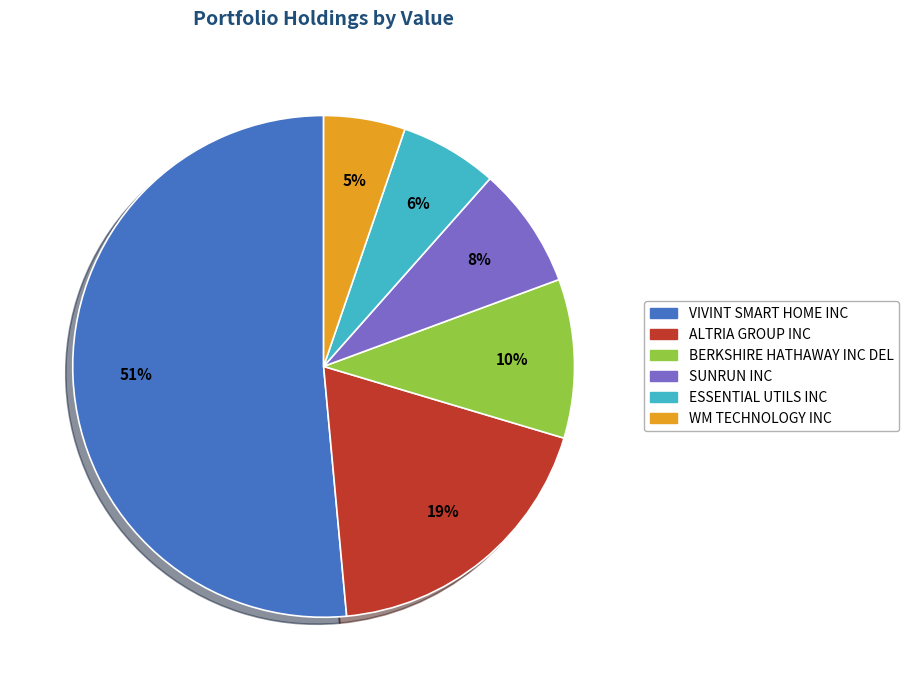

To the nearest percent, what portion does SUNRUN INC represent?

8%